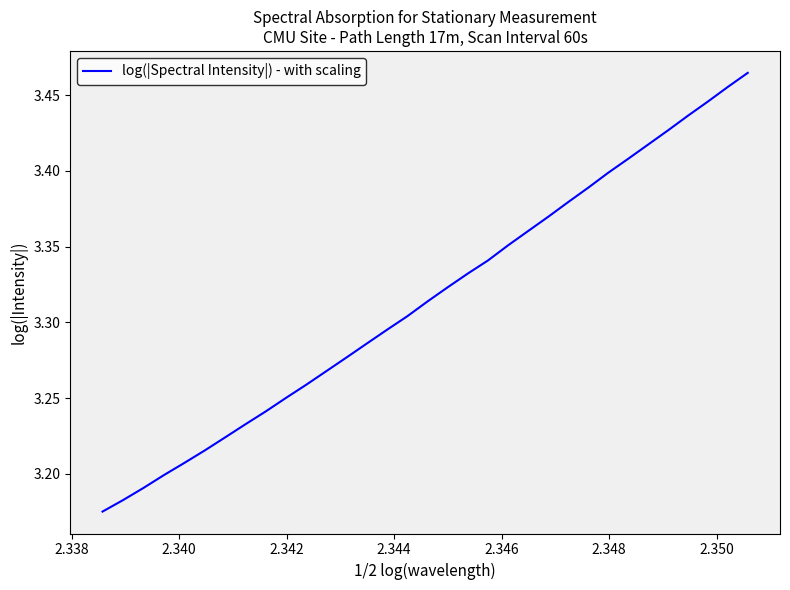

Count the number of data series in this chart.

1